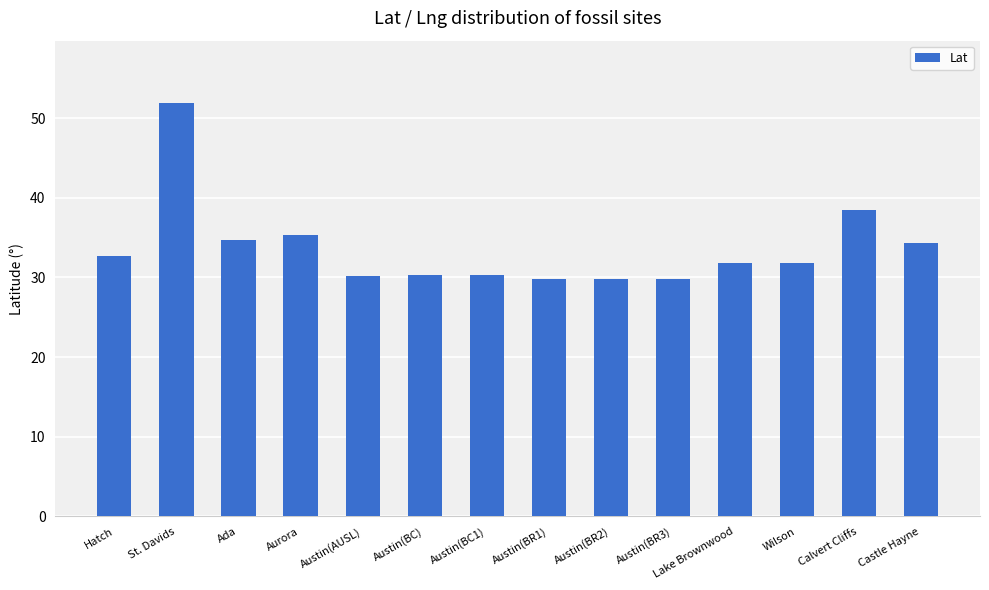

What is the sum of all values?

471.3